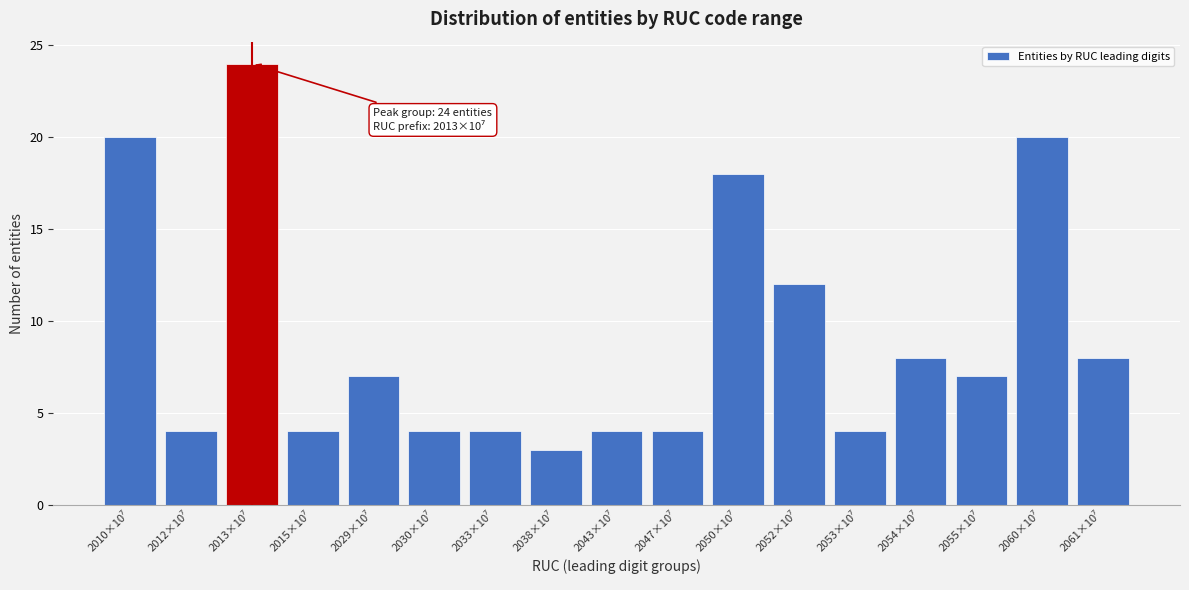

Reading left to right, list all the values displayed in this chart.

20	4	24	4	7	4	4	3	4	4	18	12	4	8	7	20	8